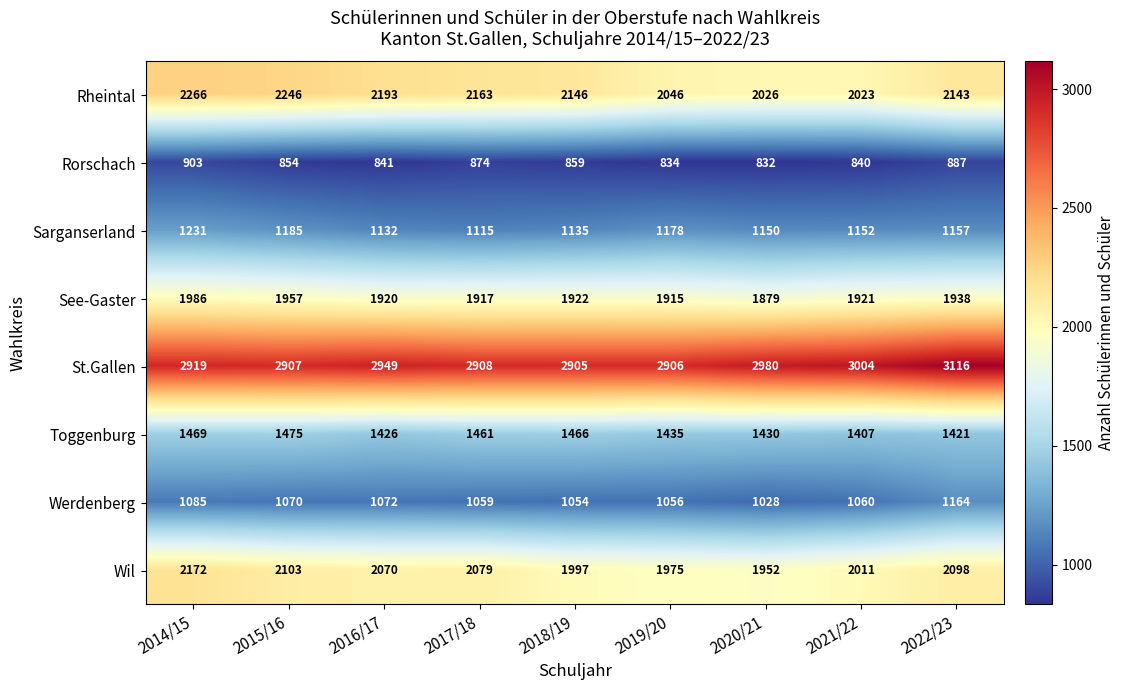

How many data points does each series have?

9